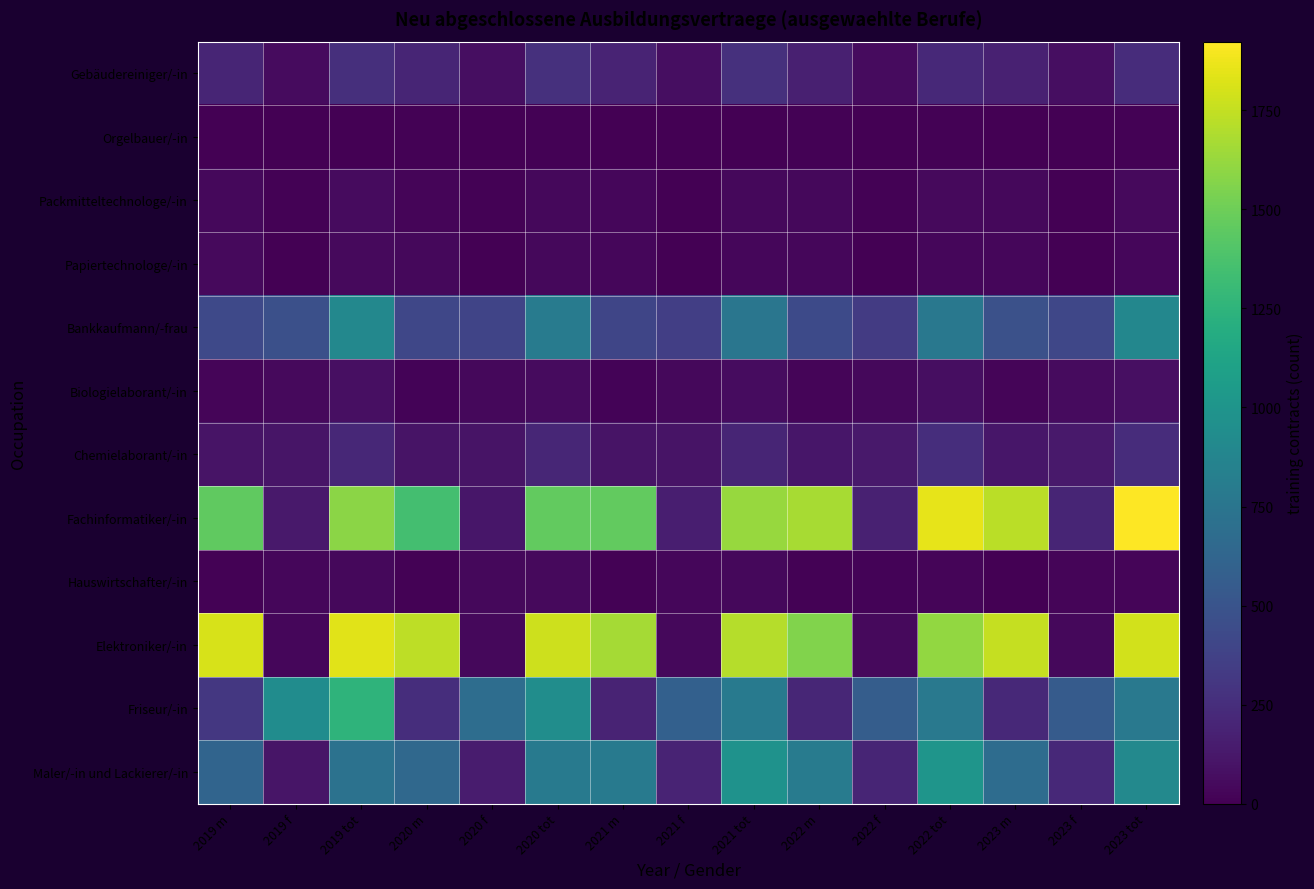

Reading left to right, list all the values displayed in this chart.

Gebäudereiniger/-in: 2019 m=198	2019 f=60	2019 tot=261	2020 m=201	2020 f=69	2020 tot=270	2021 m=189	2021 f=75	2021 tot=264	2022 m=171	2022 f=54	2022 tot=225	2023 m=177	2023 f=69	2023 tot=246
Orgelbauer/-in: 2019 m=6	2019 f=0	2019 tot=6	2020 m=12	2020 f=0	2020 tot=12	2021 m=3	2021 f=3	2021 tot=6	2022 m=9	2022 f=0	2022 tot=9	2023 m=6	2023 f=0	2023 tot=9
Packmitteltechnologe/-in: 2019 m=39	2019 f=15	2019 tot=54	2020 m=30	2020 f=9	2020 tot=39	2021 m=36	2021 f=6	2021 tot=42	2022 m=39	2022 f=9	2022 tot=48	2023 m=45	2023 f=6	2023 tot=51
Papiertechnologe/-in: 2019 m=48	2019 f=6	2019 tot=51	2020 m=42	2020 f=6	2020 tot=45	2021 m=33	2021 f=0	2021 tot=36	2022 m=33	2022 f=3	2022 tot=36	2023 m=33	2023 f=3	2023 tot=36
Bankkaufmann/-frau: 2019 m=423	2019 f=471	2019 tot=894	2020 m=408	2020 f=393	2020 tot=801	2021 m=399	2021 f=354	2021 tot=753	2022 m=432	2022 f=336	2022 tot=768	2023 m=480	2023 f=408	2023 tot=891
Biologielaborant/-in: 2019 m=27	2019 f=51	2019 tot=78	2020 m=18	2020 f=39	2020 tot=54	2021 m=18	2021 f=45	2021 tot=63	2022 m=24	2022 f=45	2022 tot=69	2023 m=24	2023 f=54	2023 tot=78
Chemielaborant/-in: 2019 m=105	2019 f=108	2019 tot=216	2020 m=99	2020 f=105	2020 tot=204	2021 m=99	2021 f=99	2021 tot=198	2022 m=117	2022 f=132	2022 tot=249	2023 m=114	2023 f=129	2023 tot=243
Fachinformatiker/-in: 2019 m=1452	2019 f=135	2019 tot=1587	2020 m=1350	2020 f=114	2020 tot=1464	2021 m=1461	2021 f=159	2021 tot=1623	2022 m=1671	2022 f=177	2022 tot=1848	2023 m=1722	2023 f=201	2023 tot=1923
Hauswirtschafter/-in: 2019 m=12	2019 f=33	2019 tot=45	2020 m=9	2020 f=39	2020 tot=48	2021 m=12	2021 f=33	2021 tot=42	2022 m=9	2022 f=21	2022 tot=30	2023 m=3	2023 f=27	2023 tot=30
Elektroniker/-in: 2019 m=1806	2019 f=33	2019 tot=1836	2020 m=1734	2020 f=39	2020 tot=1776	2021 m=1662	2021 f=45	2021 tot=1710	2022 m=1560	2022 f=51	2022 tot=1611	2023 m=1752	2023 f=42	2023 tot=1794
Friseur/-in: 2019 m=312	2019 f=936	2019 tot=1248	2020 m=255	2020 f=687	2020 tot=942	2021 m=192	2021 f=588	2021 tot=783	2022 m=204	2022 f=567	2022 tot=774	2023 m=219	2023 f=552	2023 tot=774
Maler/-in und Lackierer/-in: 2019 m=618	2019 f=111	2019 tot=726	2020 m=648	2020 f=147	2020 tot=795	2021 m=792	2021 f=189	2021 tot=984	2022 m=801	2022 f=201	2022 tot=1002	2023 m=678	2023 f=222	2023 tot=903